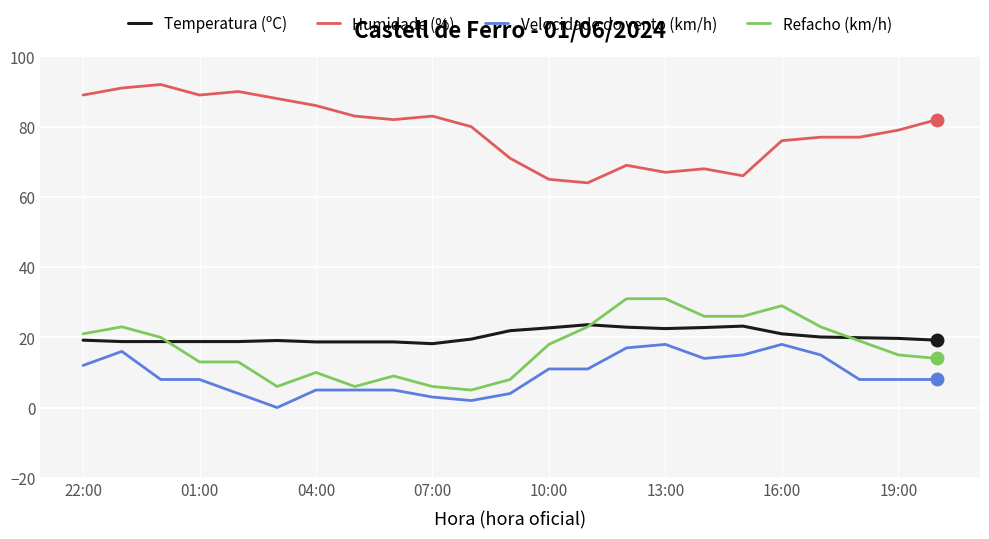

Which series has the largest total across all categories?

Humidade (%)